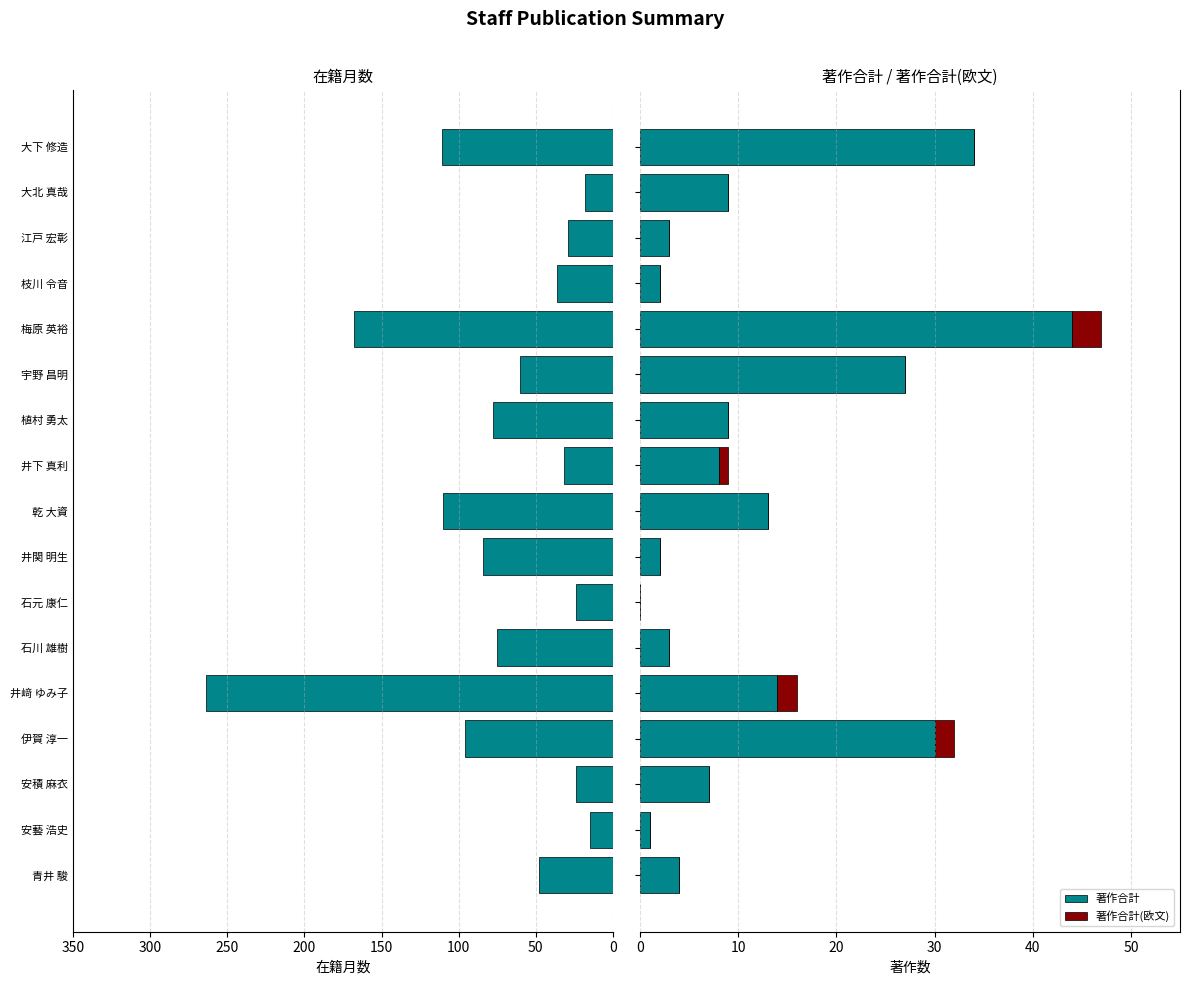

What is the maximum value for 著作合計?

44